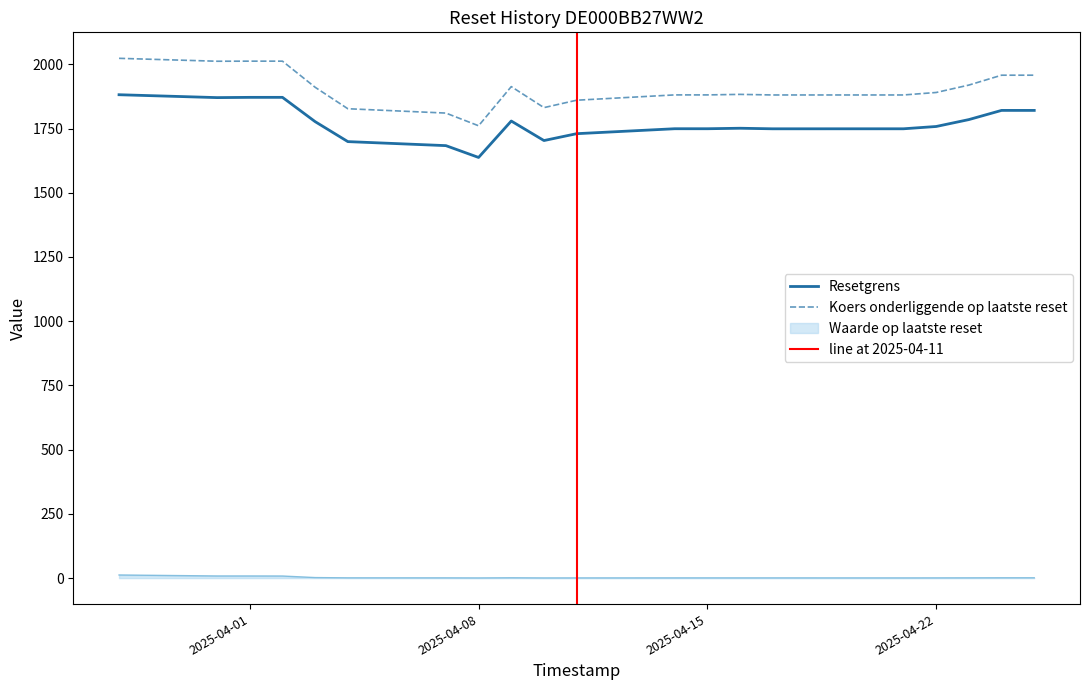

Which category has the lowest value across all series?

2025-04-10